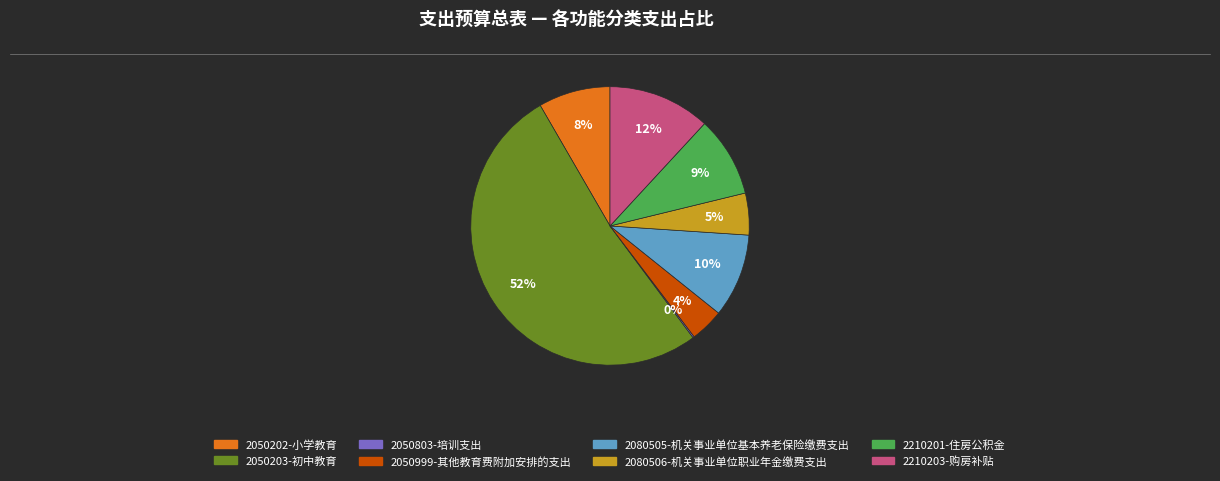

To the nearest percent, what is the difference between the largest and smallest slice percentages?

52%